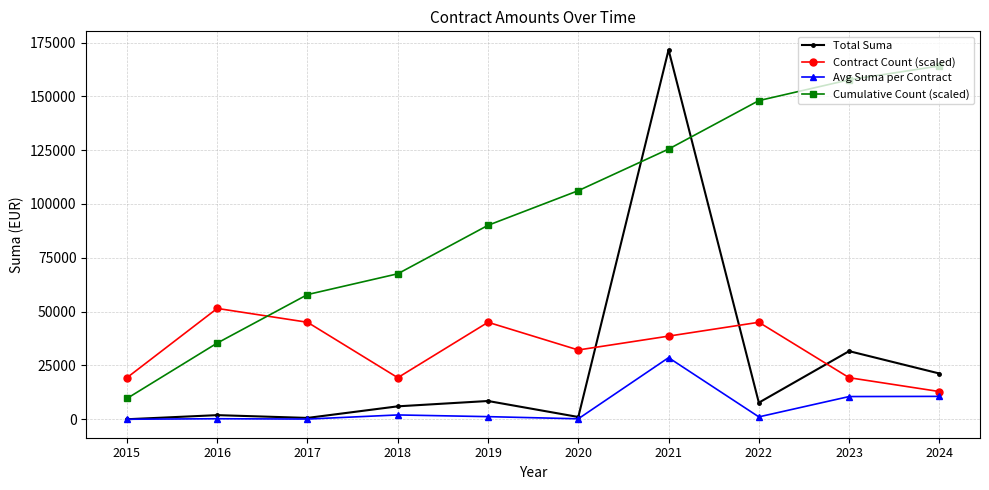

Which series ends up on top after the final intersection of Cumulative Count (scaled) and Total Suma?

Cumulative Count (scaled)